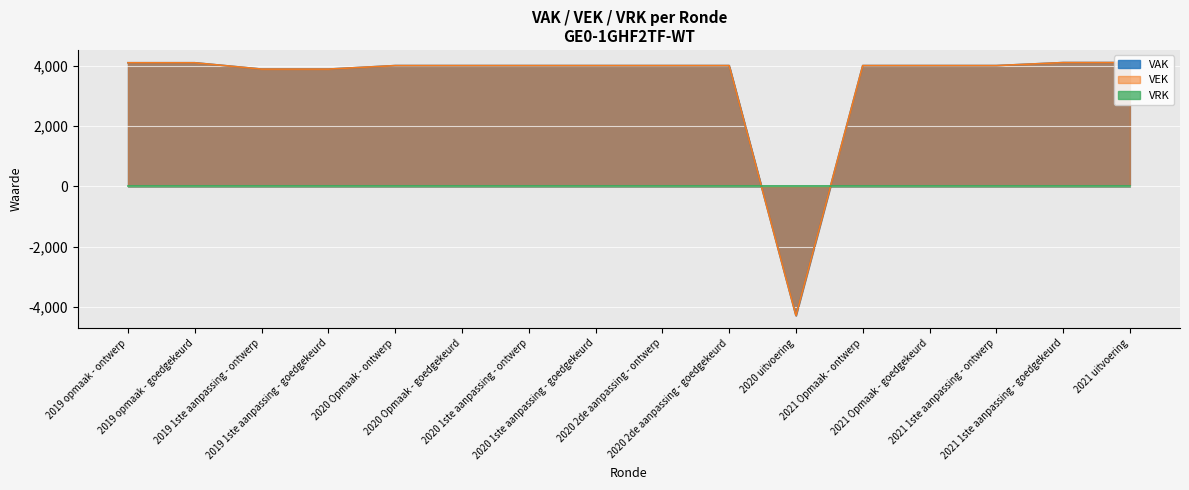

What is the label of the 8th point from the right?

2020 2de aanpassing - ontwerp